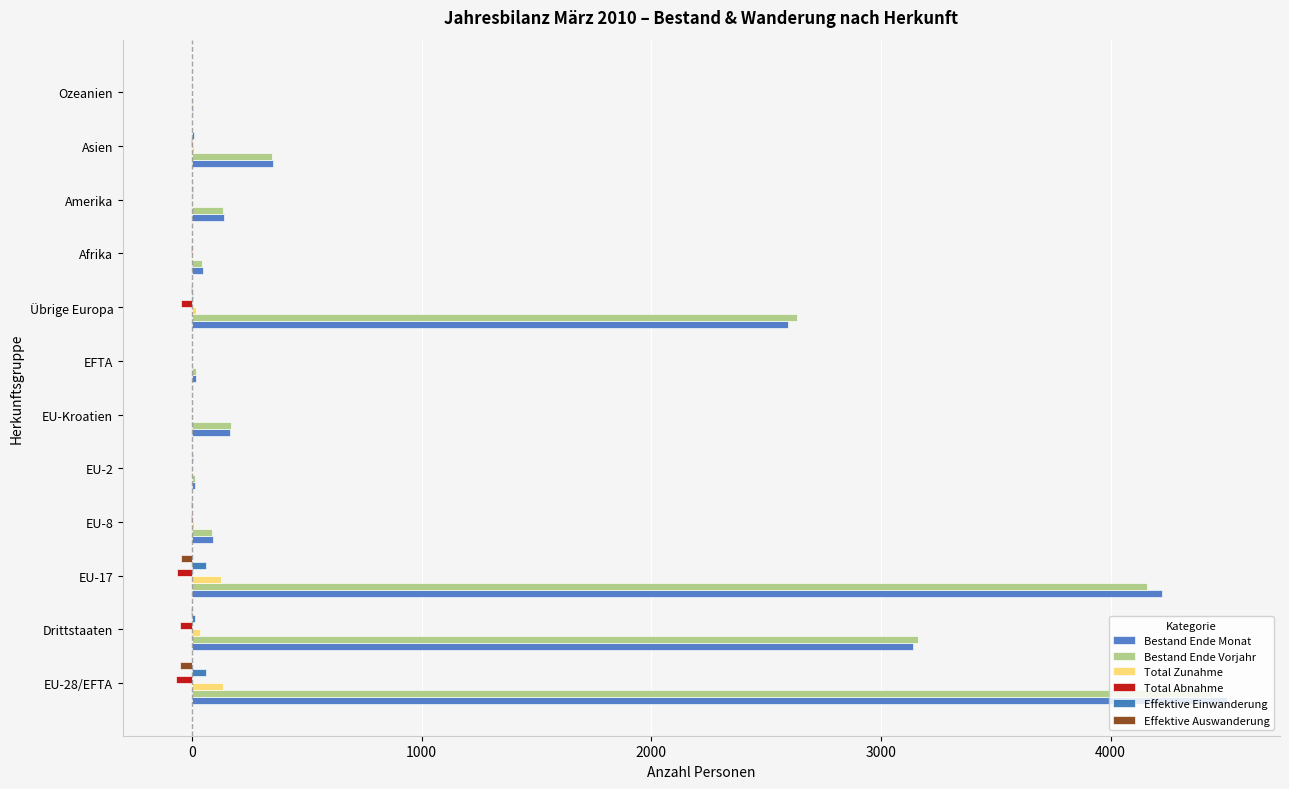

Count the number of categories in the chart.

12